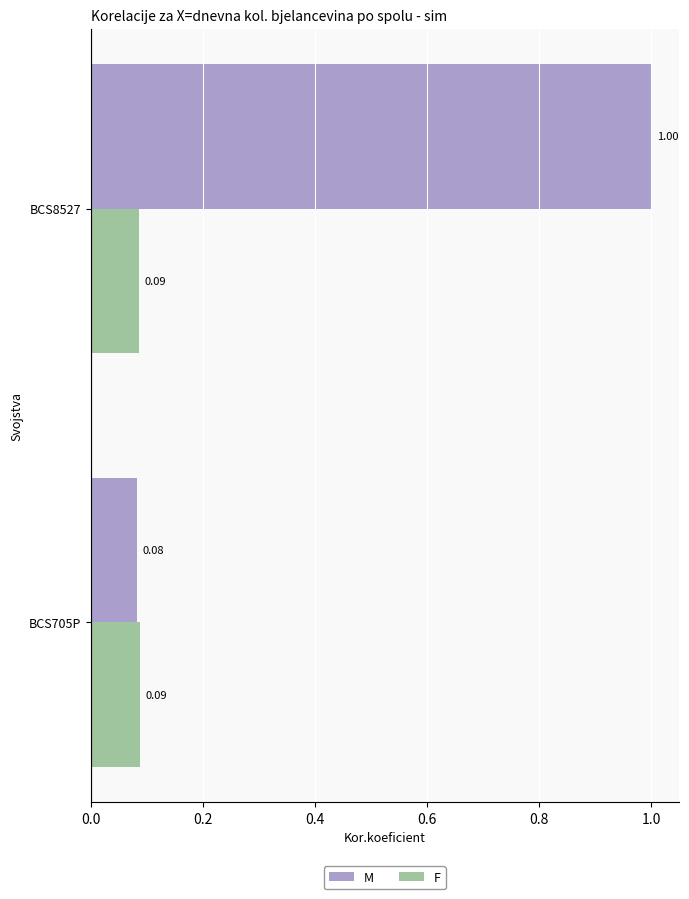

Which category has the highest value in the M series?

BCS8527